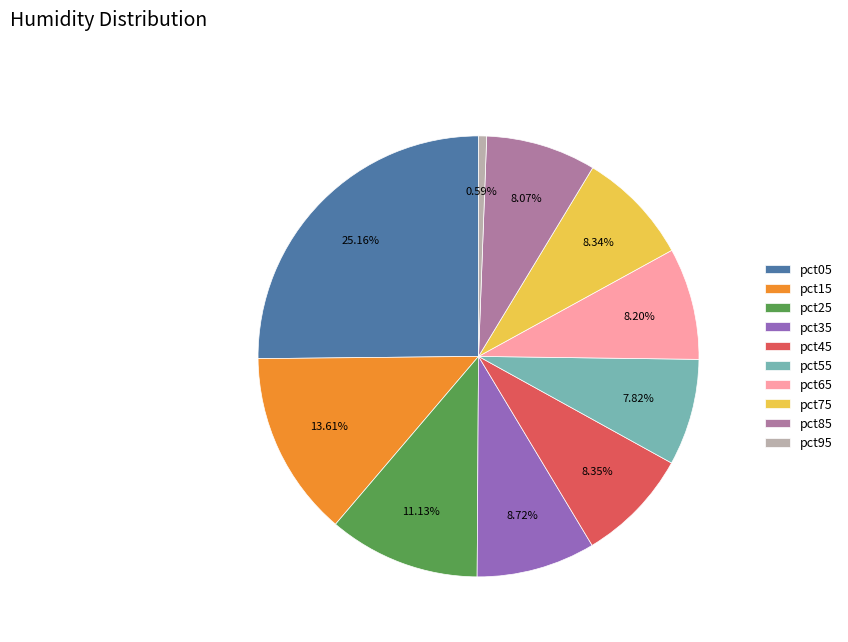

To the nearest percent, what is the difference between the largest and smallest slice percentages?

25%